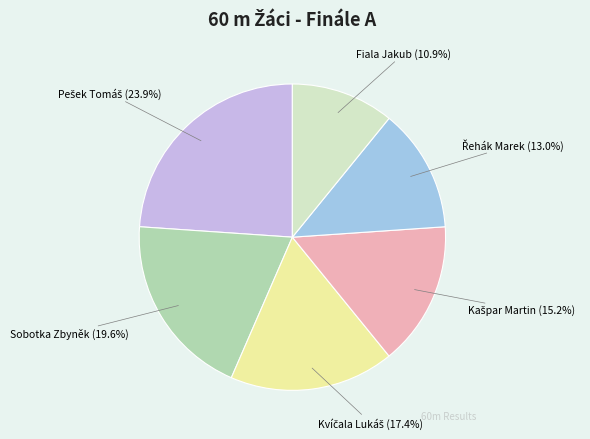

How many segments does this pie chart have?

6